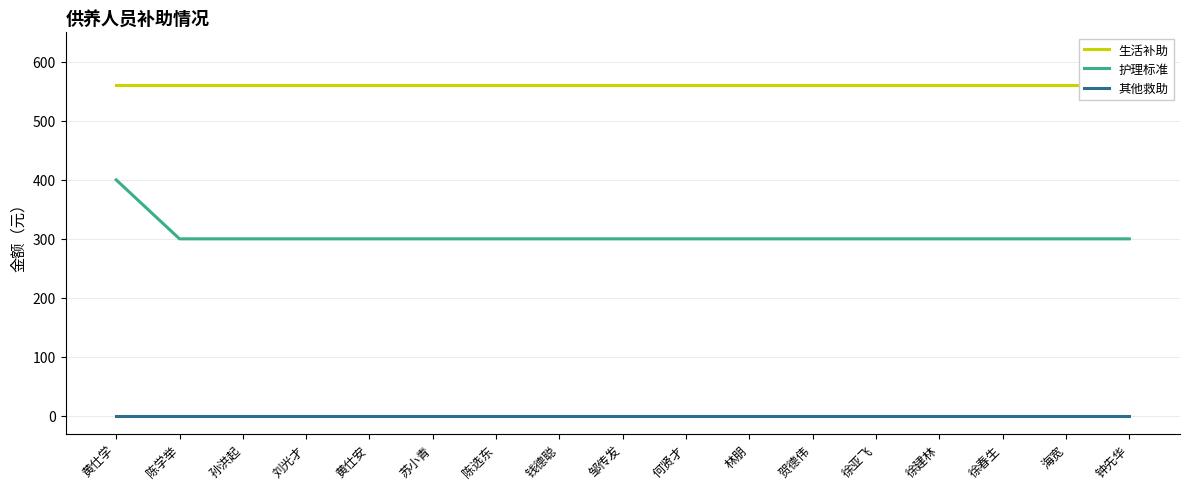

Reading left to right, what are all the values shown in this chart?

生活补助: 黄仕学=560	陈学举=560	孙洪起=560	刘光才=560	黄仕安=560	苏小青=560	陈选东=560	钱德聪=560	邹传发=560	何贤才=560	林朋=560	贺德伟=560	徐亚飞=560	徐建林=560	徐春生=560	海宽=560	钟先华=560
护理标准: 黄仕学=400	陈学举=300	孙洪起=300	刘光才=300	黄仕安=300	苏小青=300	陈选东=300	钱德聪=300	邹传发=300	何贤才=300	林朋=300	贺德伟=300	徐亚飞=300	徐建林=300	徐春生=300	海宽=300	钟先华=300
其他救助: 黄仕学=0	陈学举=0	孙洪起=0	刘光才=0	黄仕安=0	苏小青=0	陈选东=0	钱德聪=0	邹传发=0	何贤才=0	林朋=0	贺德伟=0	徐亚飞=0	徐建林=0	徐春生=0	海宽=0	钟先华=0